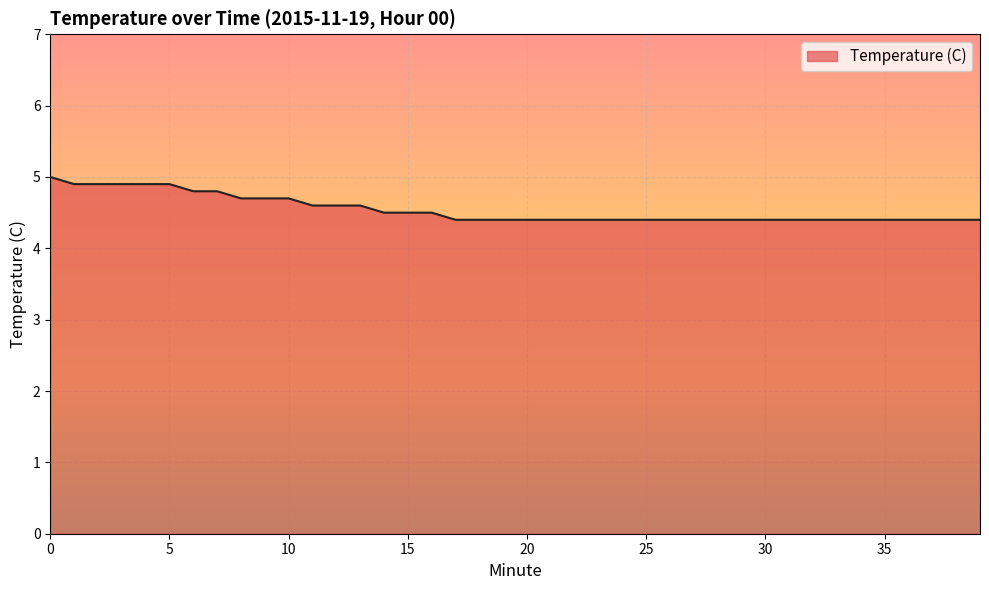

Does the chart display data point markers on the line(s)?

No